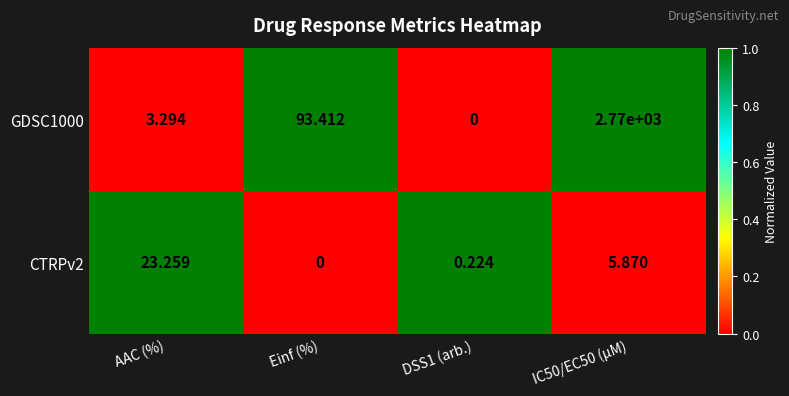

Which category has the highest value in the CTRPv2 series?

AAC (%)